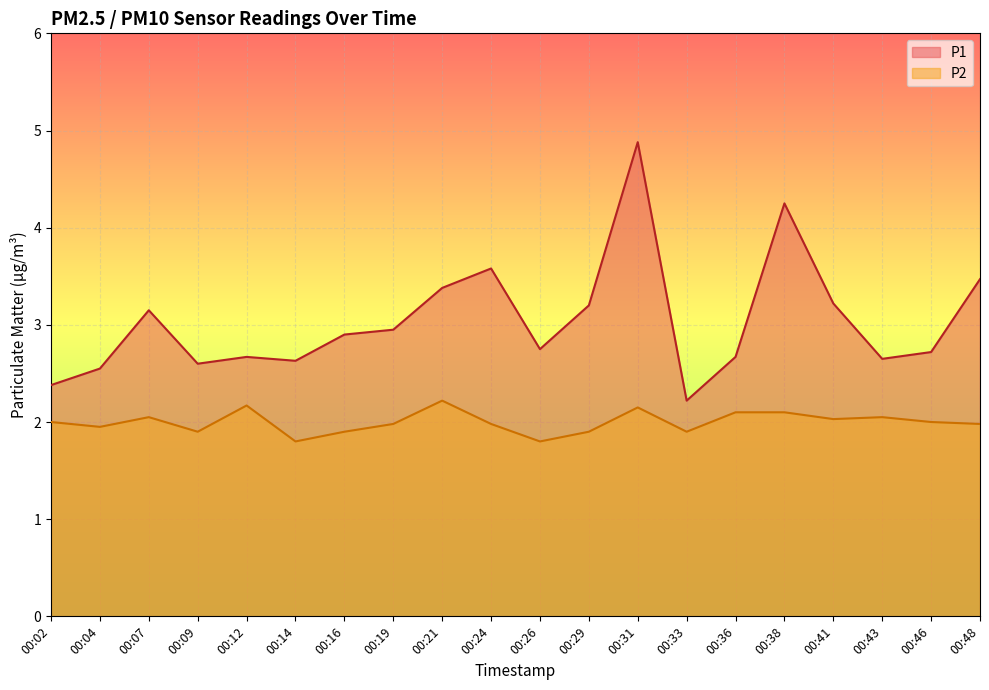

What is the sum of the P2 values at 00:09 and 00:04?

3.8